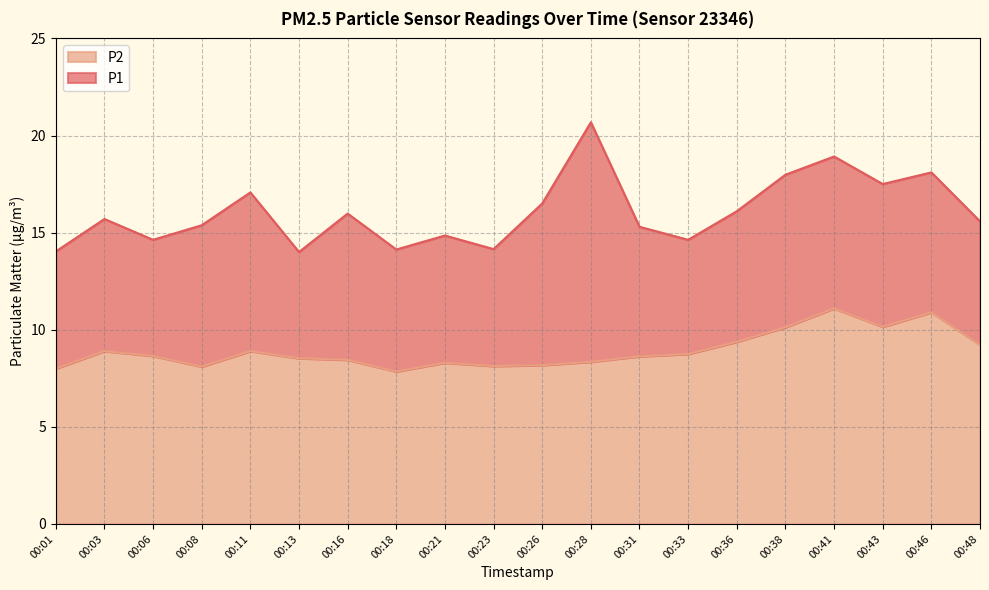

What is the sum of the P2 values at 00:13 and 00:31?

17.2